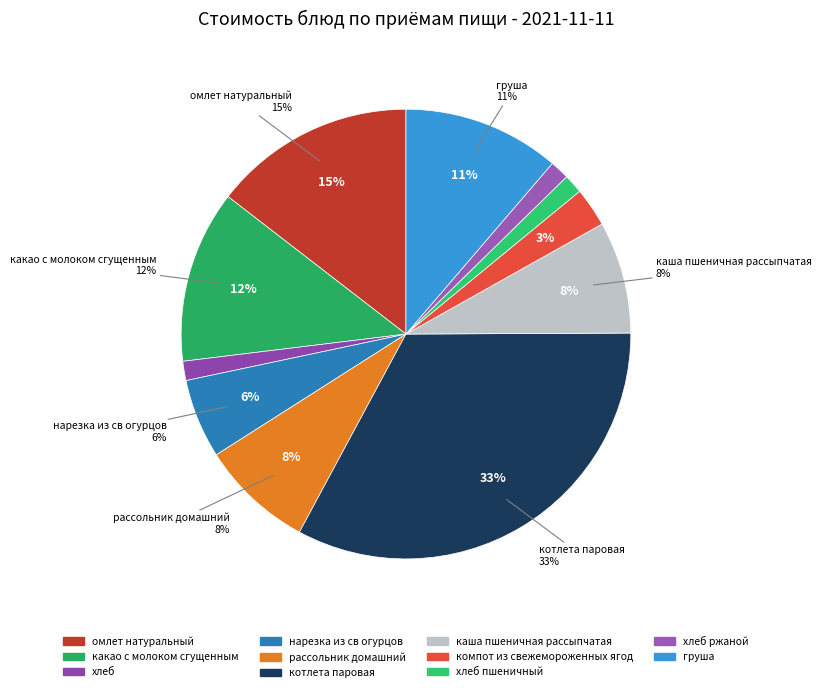

The нарезка из св огурцов slice represents 6% of the pie. True or false?

True